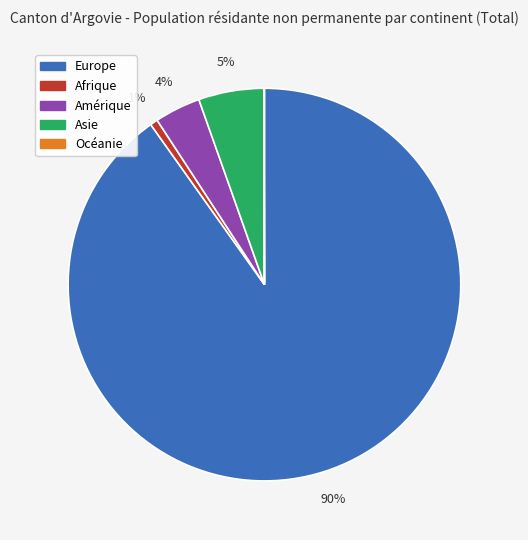

Between Asie and Europe, which is larger?

Europe